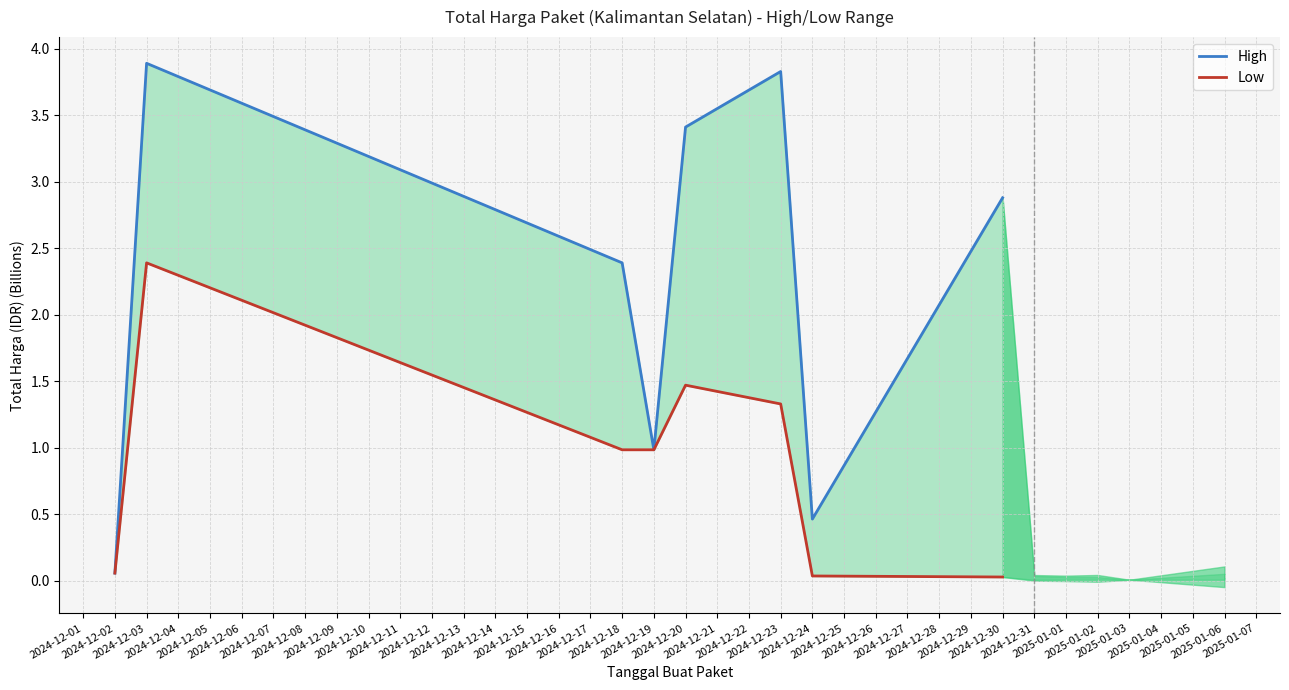

True or false: Low and High cross at least once.

False